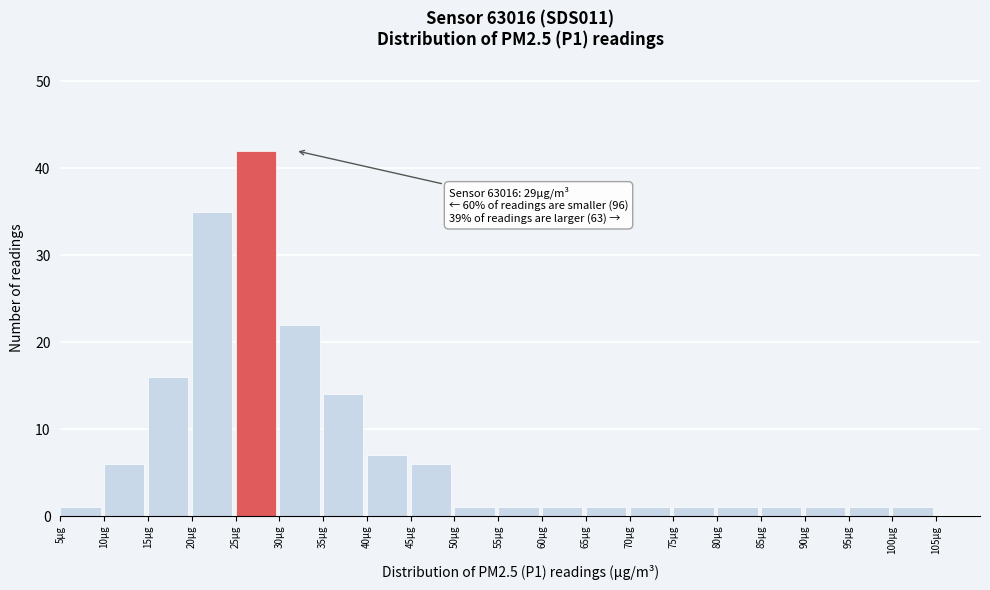

Over which range of the x-axis is the bar tallest?

25 to 30